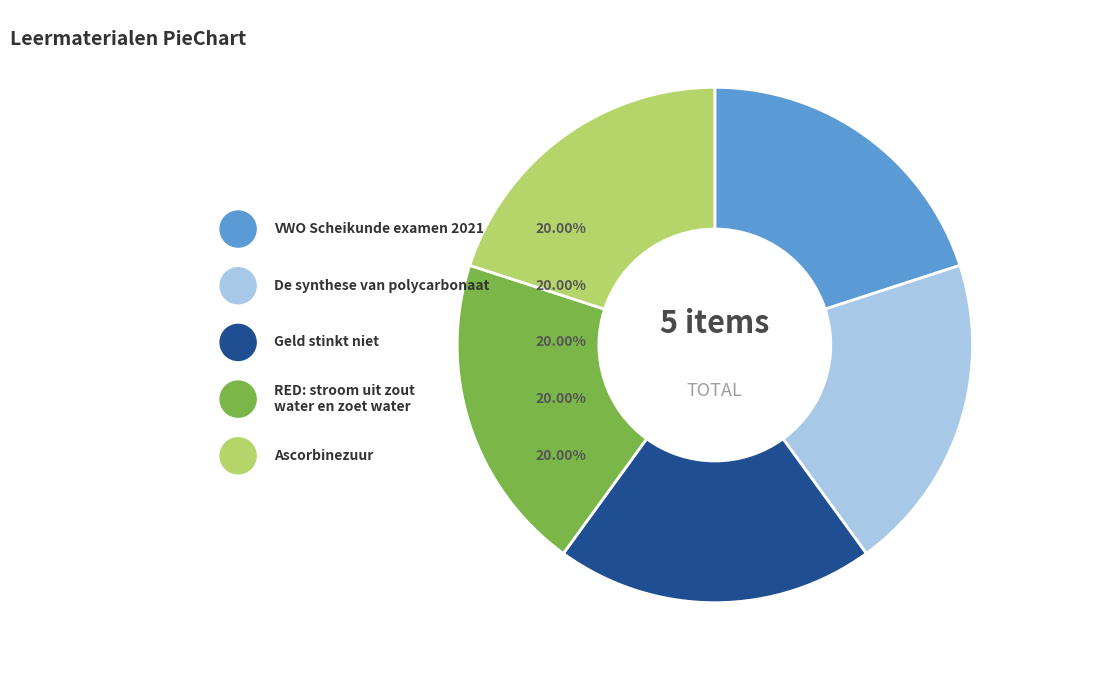

Is there a majority slice in this chart?

No